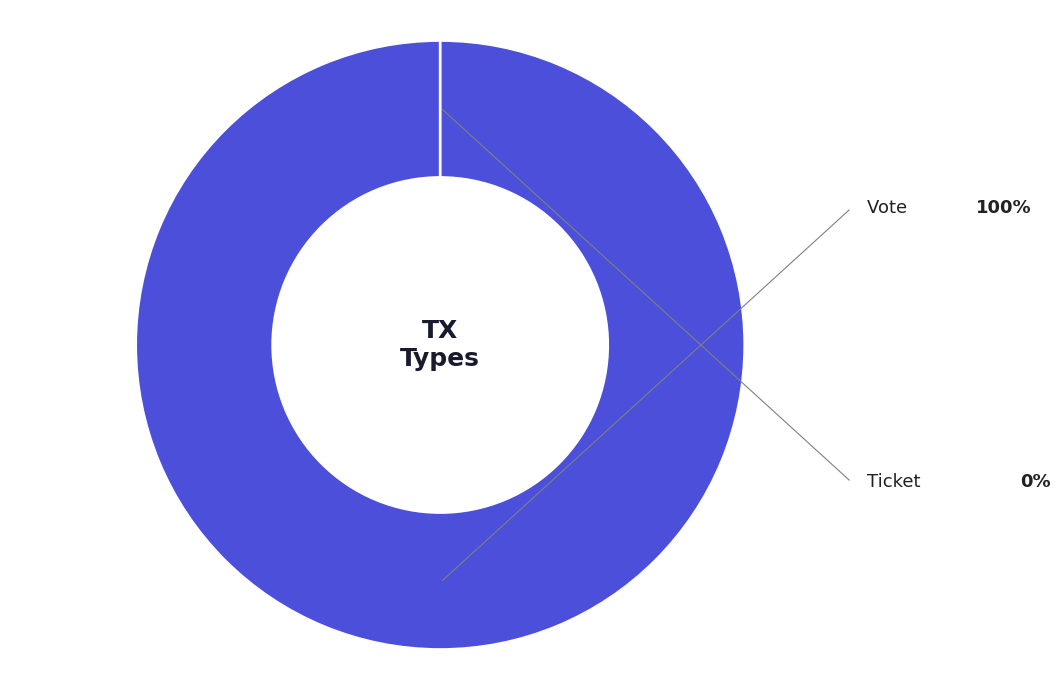

Which category has the smallest portion of the pie?

Ticket